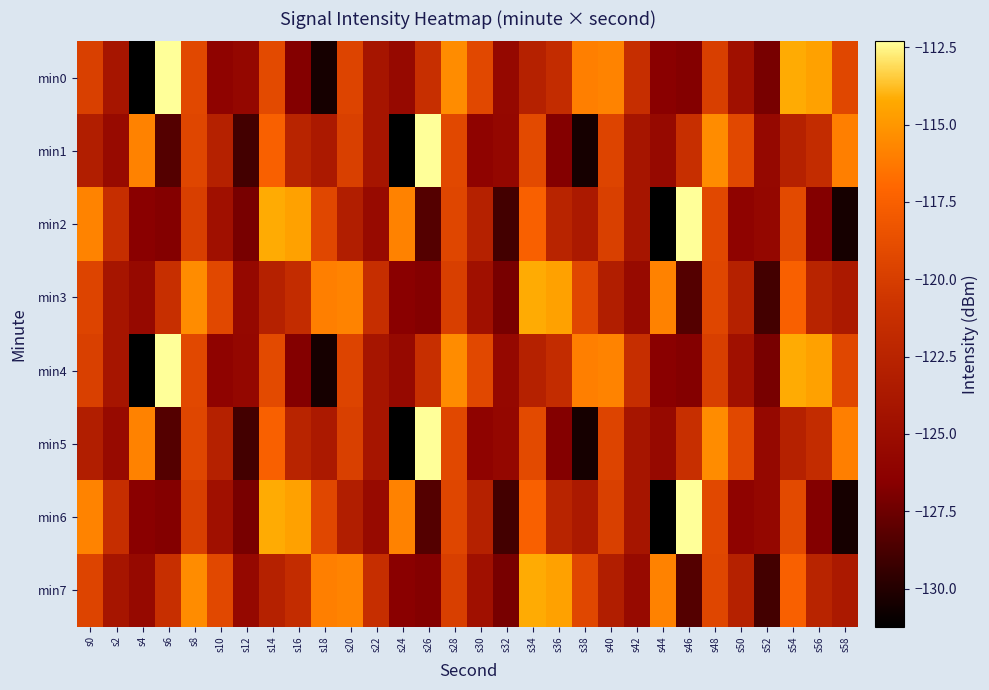

List the series in order of their peak value, lowest first.

min3, min7, min0, min1, min2, min4, min5, min6